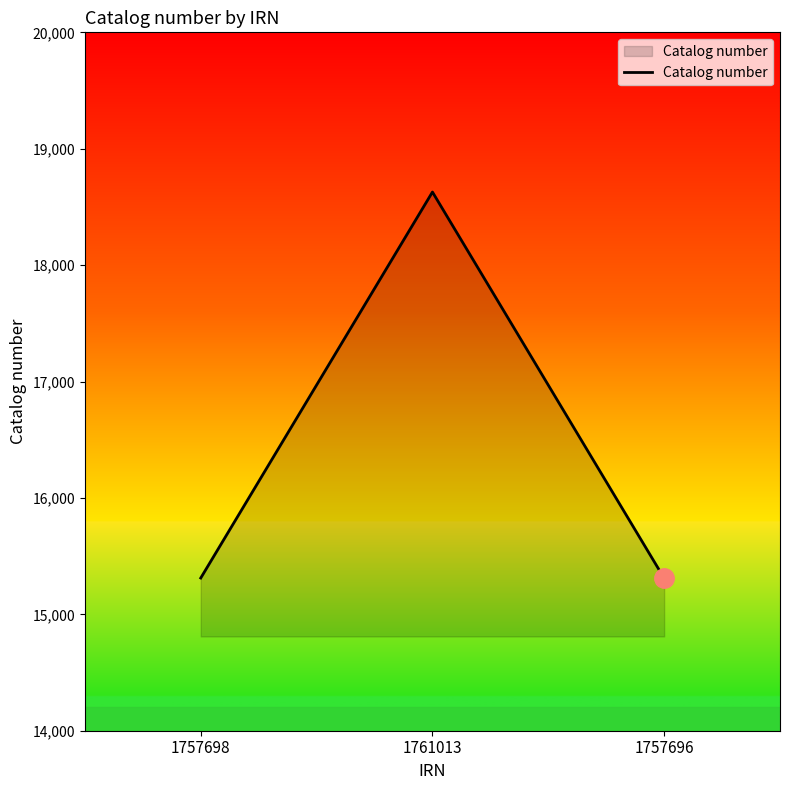

What is the ratio of the value at 1761013 to the value at 1757696?

1.2